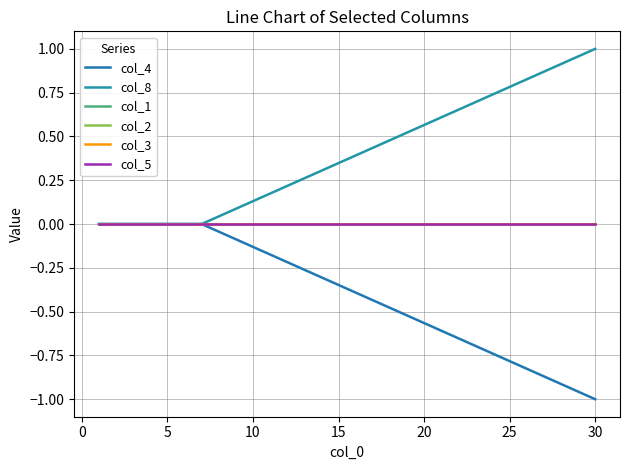

Does the chart have visible grid lines?

Yes